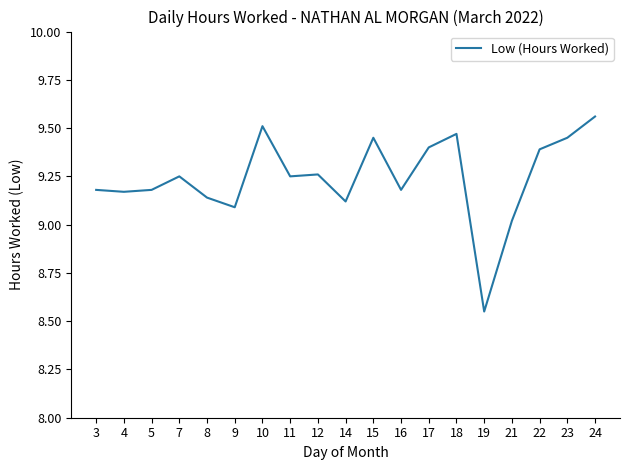

True or false: the data shows 9.1 at 8.

True